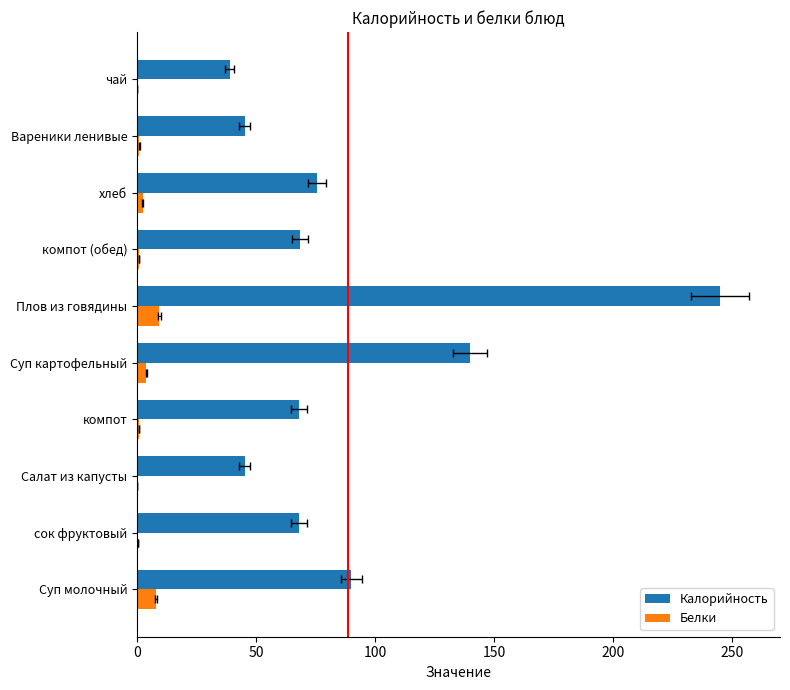

Which series has the largest total across all categories?

Калорийность